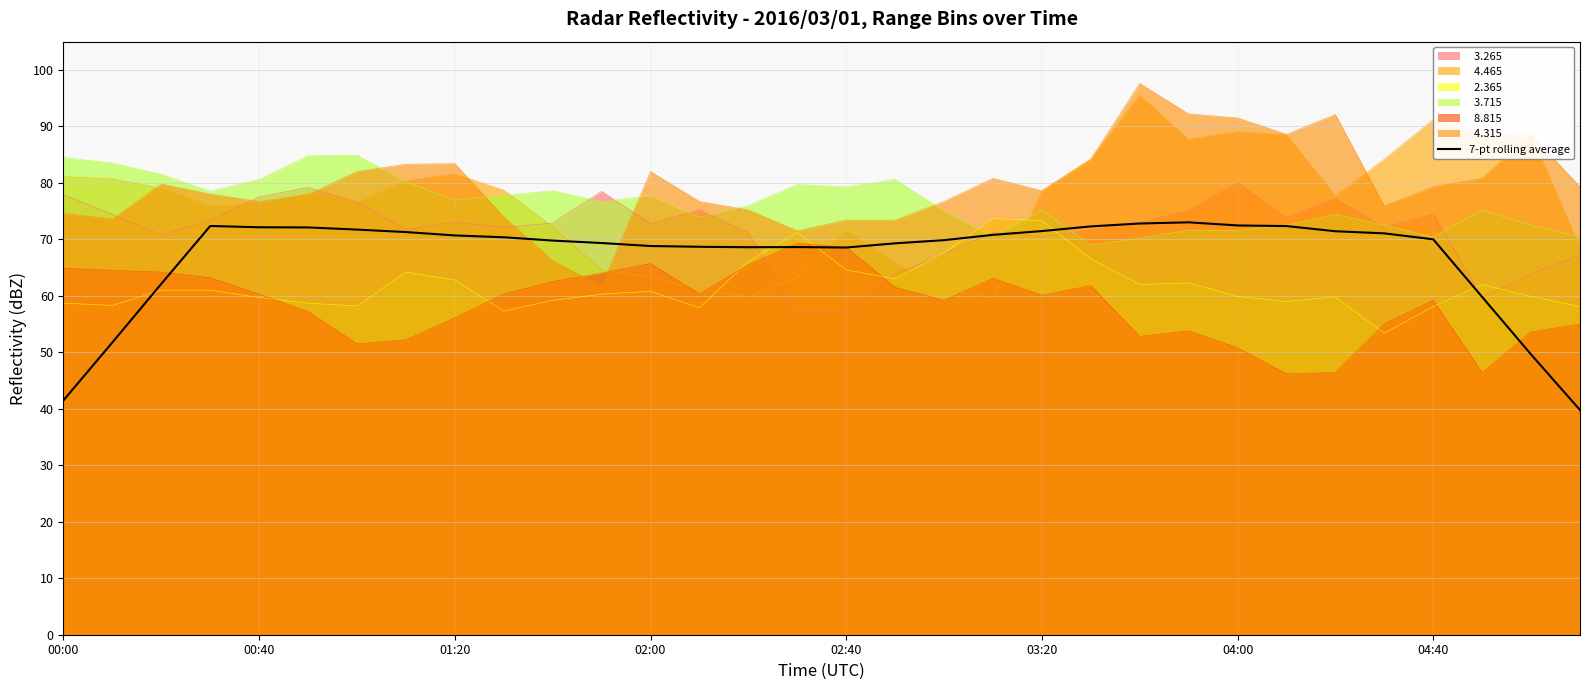

How many interior local valleys (lower than both neighbors) does the data have?

2